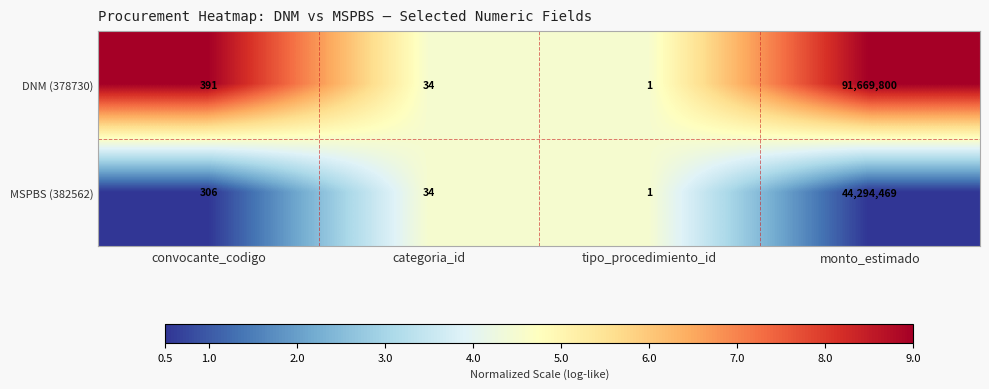

Count the number of categories in the chart.

4